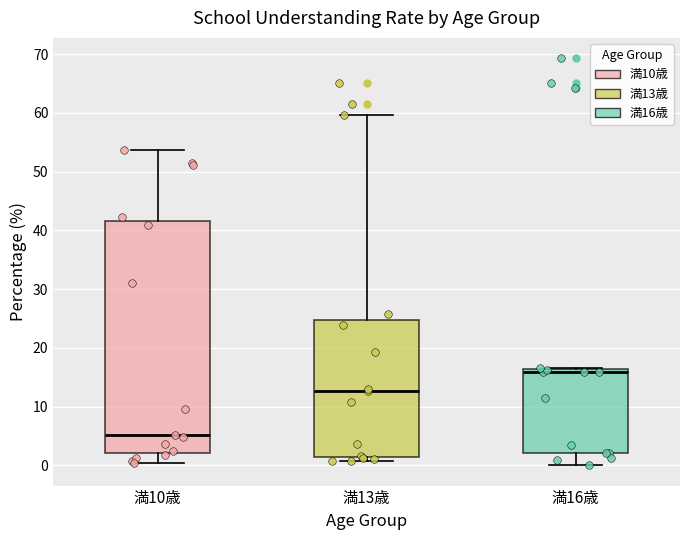

Where does the upper whisker of the box for 満10歳 end on the y-axis? The values are not printed on the chart, so give them approximately, as read against the axis.

54